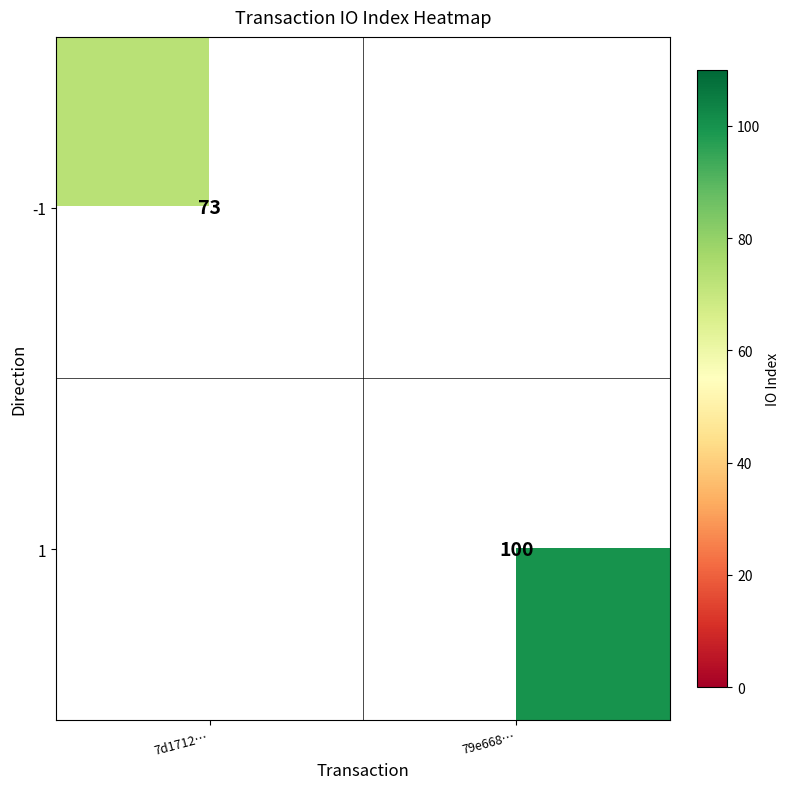

The value of 1 at 79e668… is 100. True or false?

True